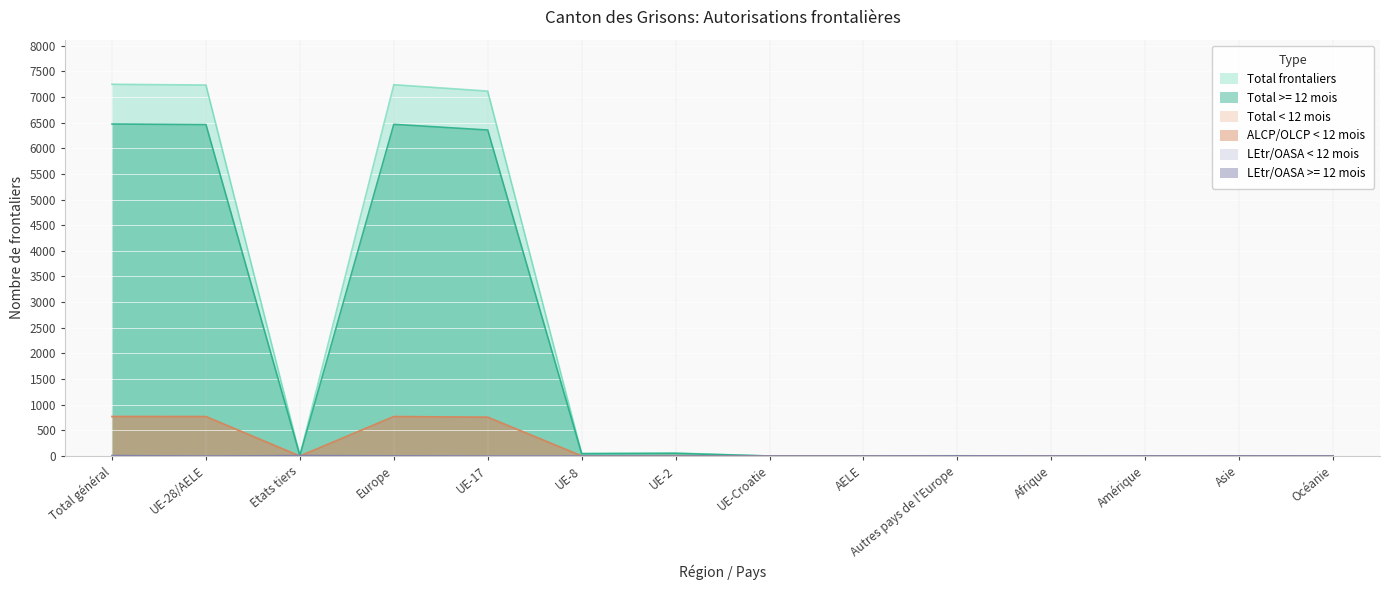

What is the label of the 2nd point from the right?

Asie